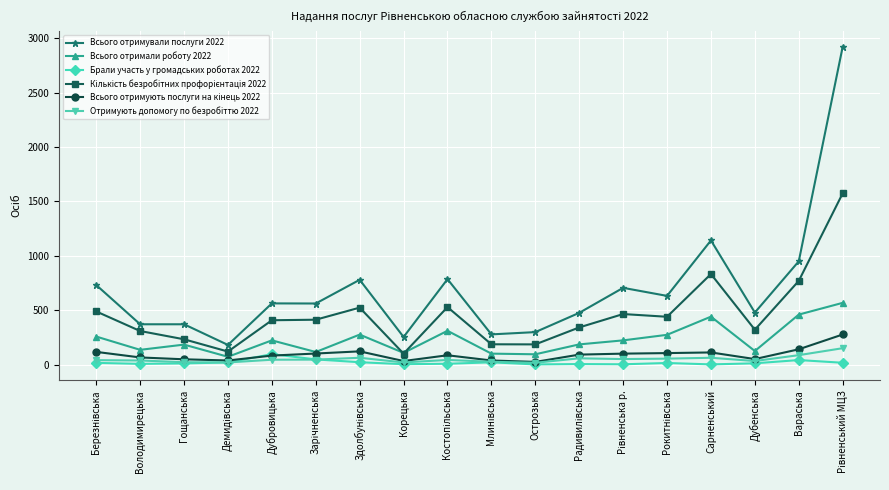

How many categories are shown in the chart?

18